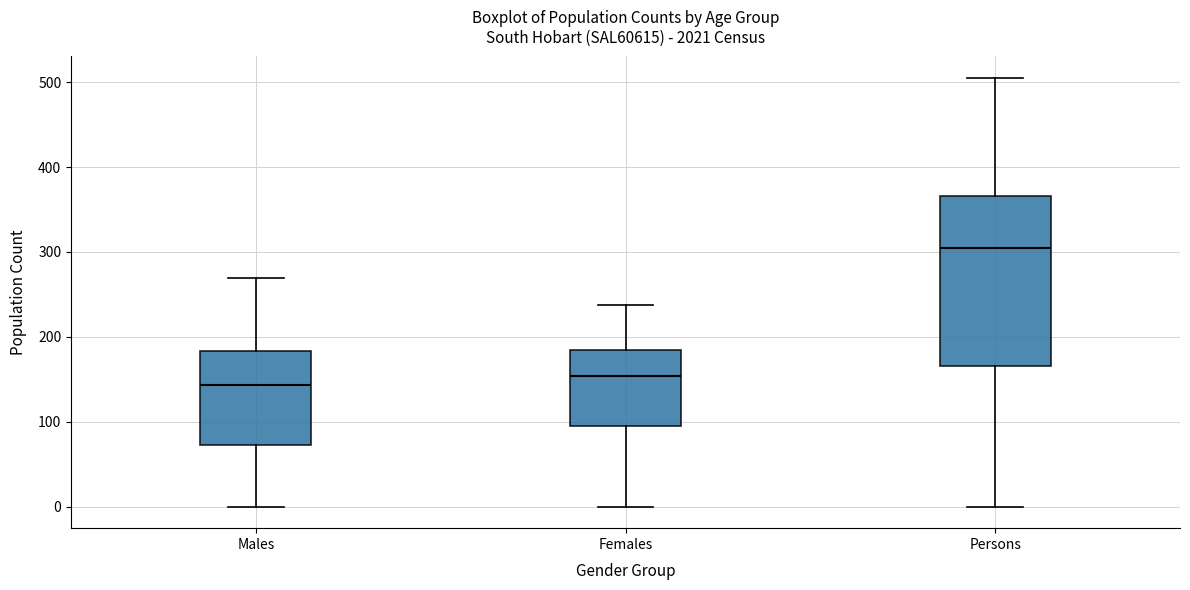

Reading left to right, transcribe this box plot: for each box, give where its median line is, the range the box spans, and where its two whiskers end, as read against the y-axis. The values are not printed on the chart, so give them approximately, as read against the axis.

Males: median 140, box 70 to 180, whiskers 0 to 270
Females: median 150, box 90 to 180, whiskers 0 to 240
Persons: median 310, box 170 to 370, whiskers 0 to 510